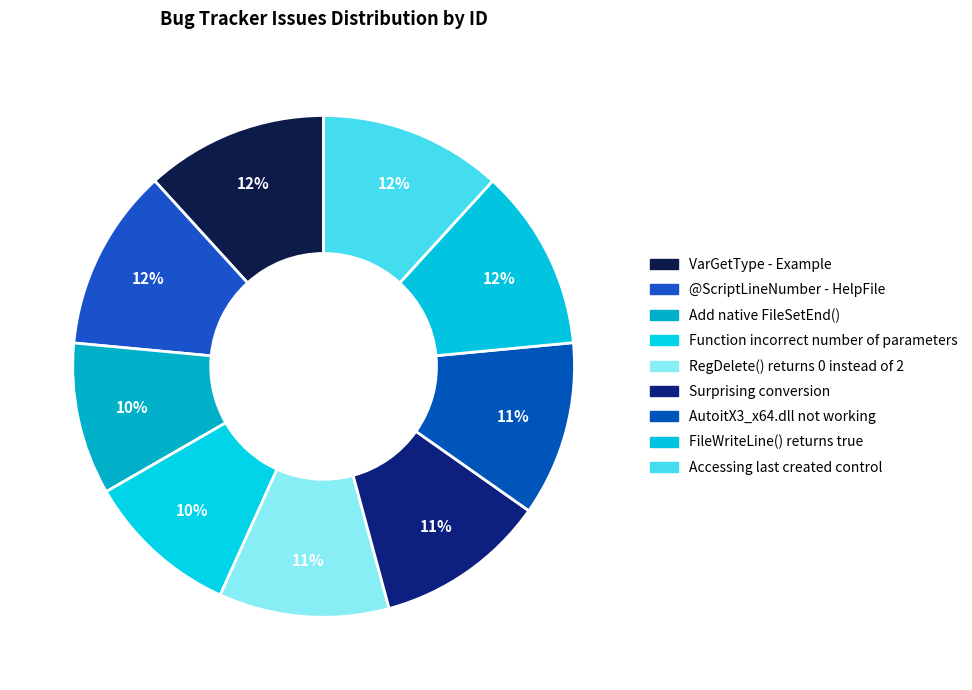

Is there any slice that represents more than half of the pie?

No